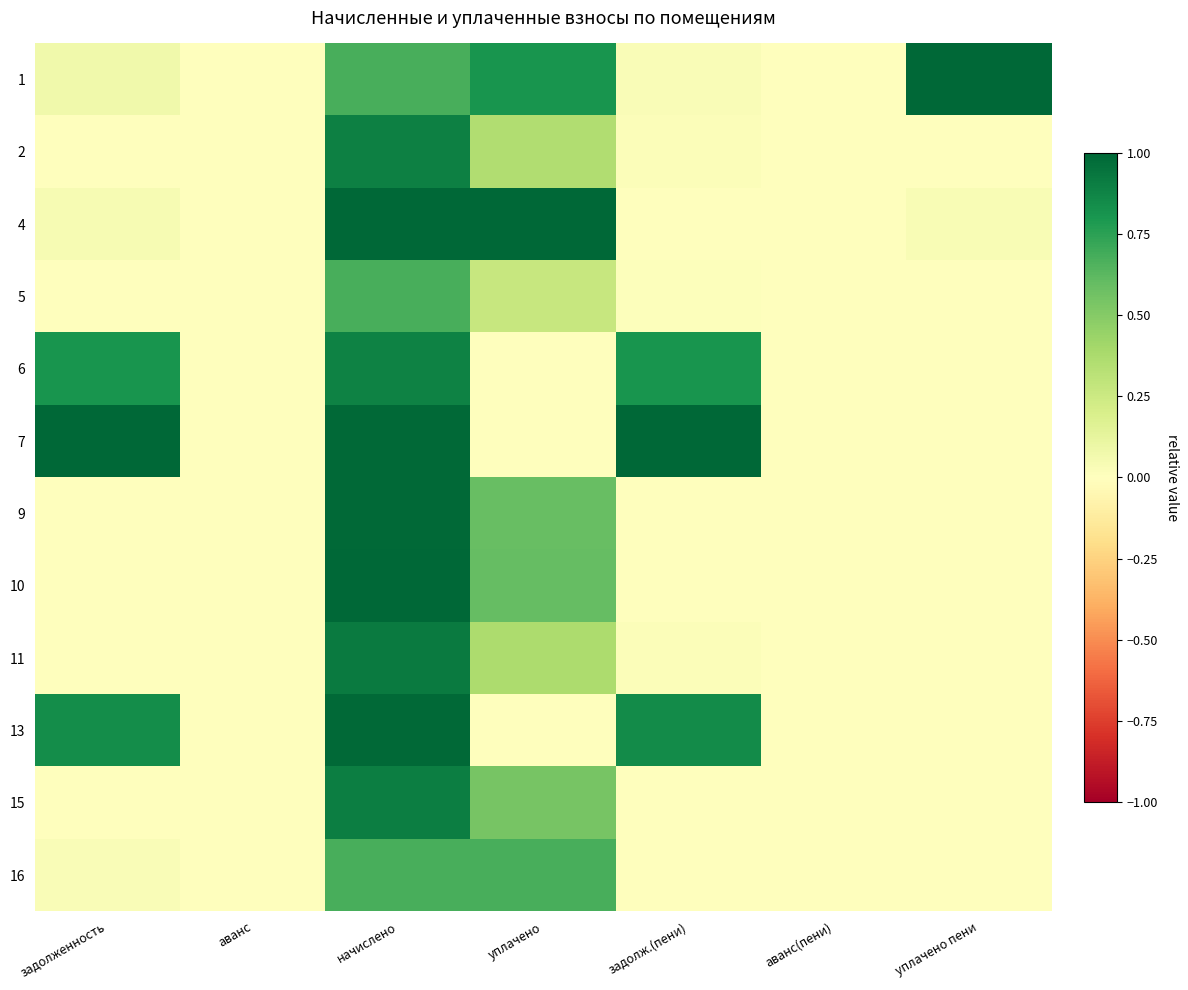

Reading left to right, transcribe all the data shown in this chart.

1: задолженность=0.1	аванс=0.0	начислено=0.7	уплачено=0.8	задолж.(пени)=0.0	аванс(пени)=0.0	уплачено пени=1.0
2: задолженность=0.0	аванс=0.0	начислено=0.9	уплачено=0.4	задолж.(пени)=0.0	аванс(пени)=0.0	уплачено пени=0.0
4: задолженность=0.0	аванс=0.0	начислено=1.0	уплачено=1.0	задолж.(пени)=0.0	аванс(пени)=0.0	уплачено пени=0.0
5: задолженность=0.0	аванс=0.0	начислено=0.7	уплачено=0.3	задолж.(пени)=0.0	аванс(пени)=0.0	уплачено пени=0.0
6: задолженность=0.8	аванс=0.0	начислено=0.9	уплачено=0.0	задолж.(пени)=0.8	аванс(пени)=0.0	уплачено пени=0.0
7: задолженность=1.0	аванс=0.0	начислено=1.0	уплачено=0.0	задолж.(пени)=1.0	аванс(пени)=0.0	уплачено пени=0.0
9: задолженность=0.0	аванс=0.0	начислено=1.0	уплачено=0.6	задолж.(пени)=0.0	аванс(пени)=0.0	уплачено пени=0.0
10: задолженность=0.0	аванс=0.0	начислено=1.0	уплачено=0.6	задолж.(пени)=0.0	аванс(пени)=0.0	уплачено пени=0.0
11: задолженность=0.0	аванс=0.0	начислено=0.9	уплачено=0.4	задолж.(пени)=0.0	аванс(пени)=0.0	уплачено пени=0.0
13: задолженность=0.8	аванс=0.0	начислено=1.0	уплачено=0.0	задолж.(пени)=0.8	аванс(пени)=0.0	уплачено пени=0.0
15: задолженность=0.0	аванс=0.0	начислено=0.9	уплачено=0.5	задолж.(пени)=0.0	аванс(пени)=0.0	уплачено пени=0.0
16: задолженность=0.0	аванс=0.0	начислено=0.7	уплачено=0.7	задолж.(пени)=0.0	аванс(пени)=0.0	уплачено пени=0.0